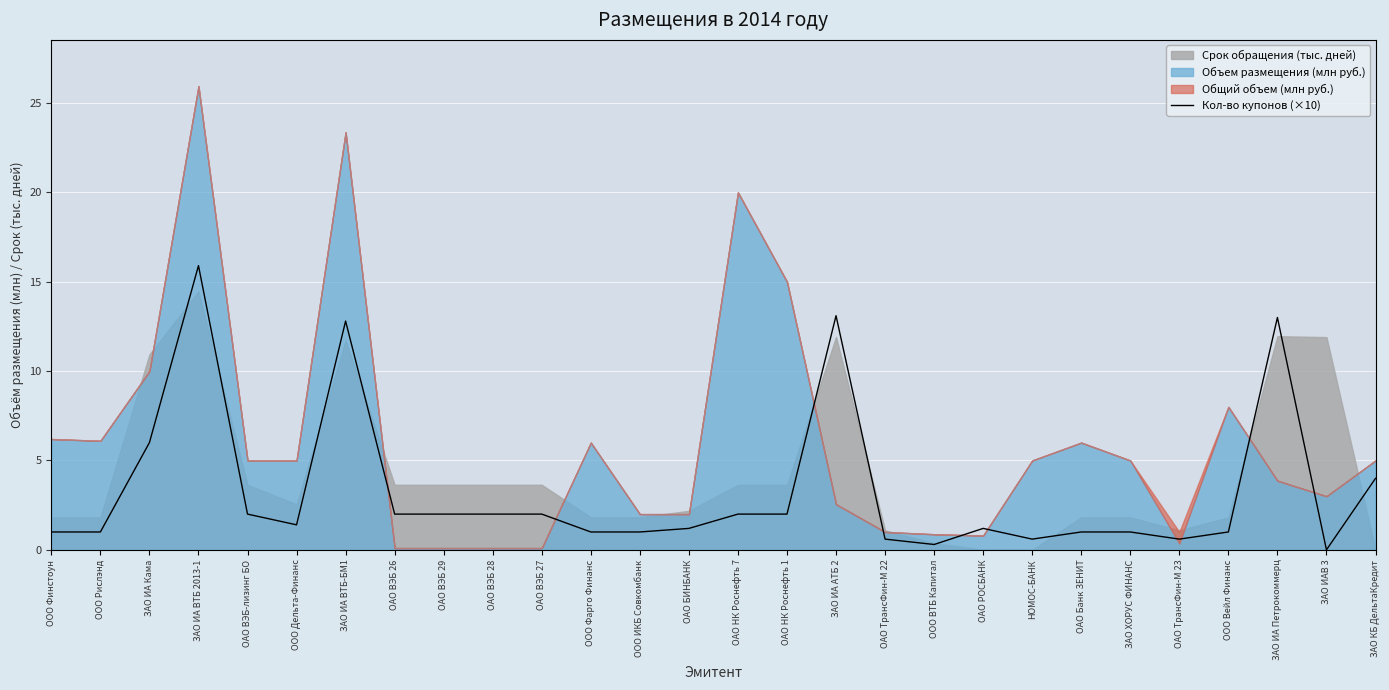

Where is the first local maximum?

ЗАО ИА ВТБ 2013-1